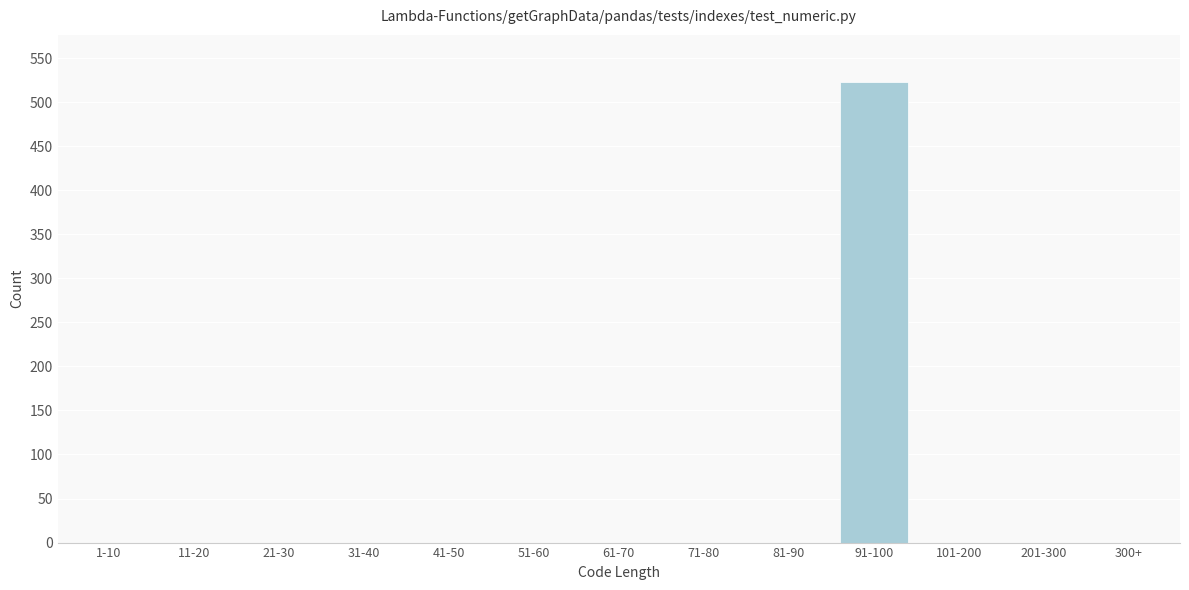

Reading left to right, extract all data points from this chart.

1-10=0	11-20=0	21-30=0	31-40=0	41-50=0	51-60=0	61-70=0	71-80=0	81-90=0	91-100=523	101-200=0	201-300=0	300+=0